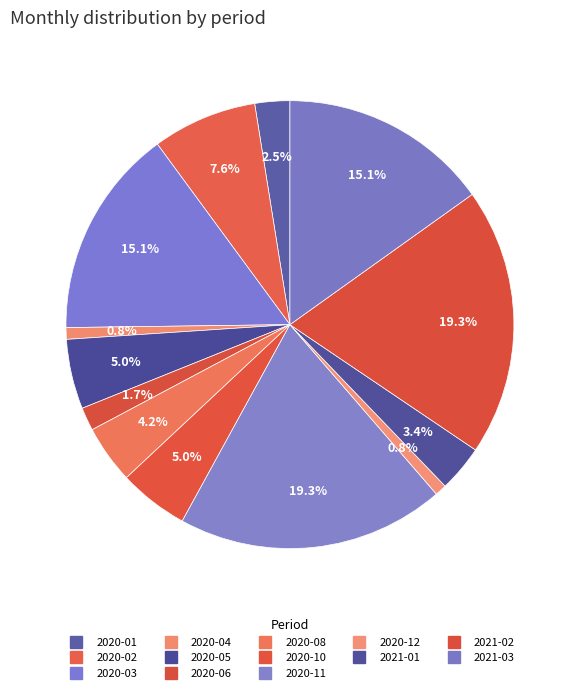

Count the number of slices in the pie.

13